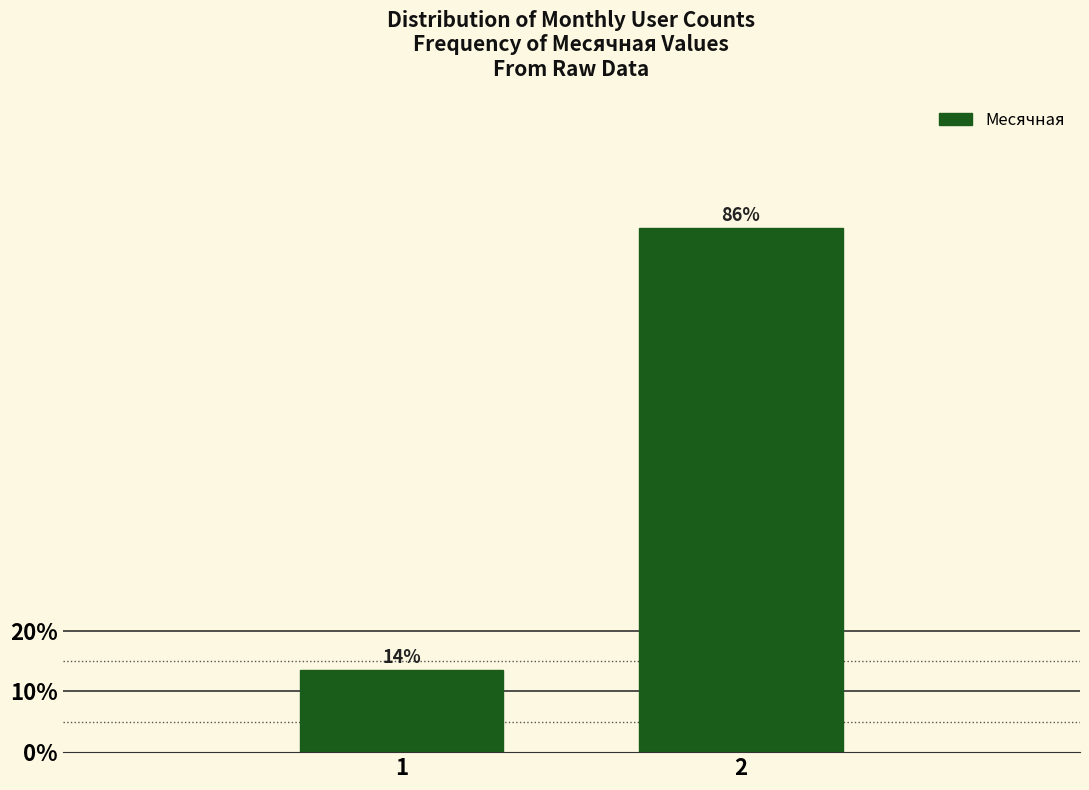

Are the bars horizontal?

No